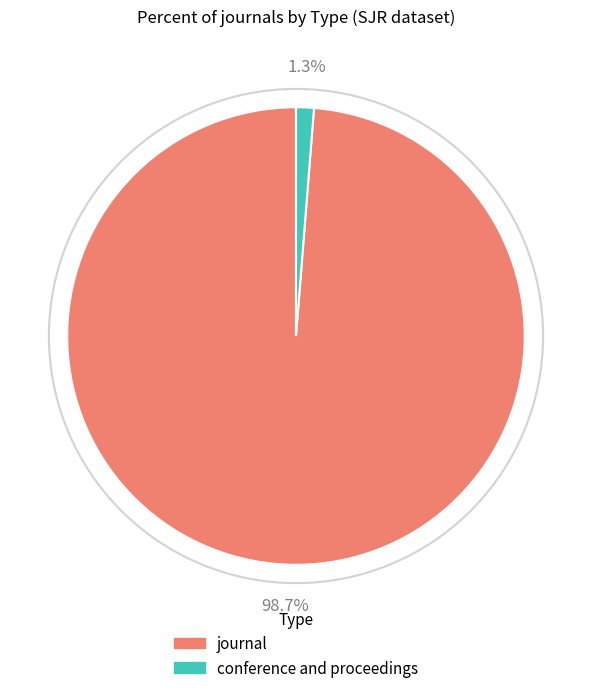

To the nearest percent, what is the average slice percentage?

50%